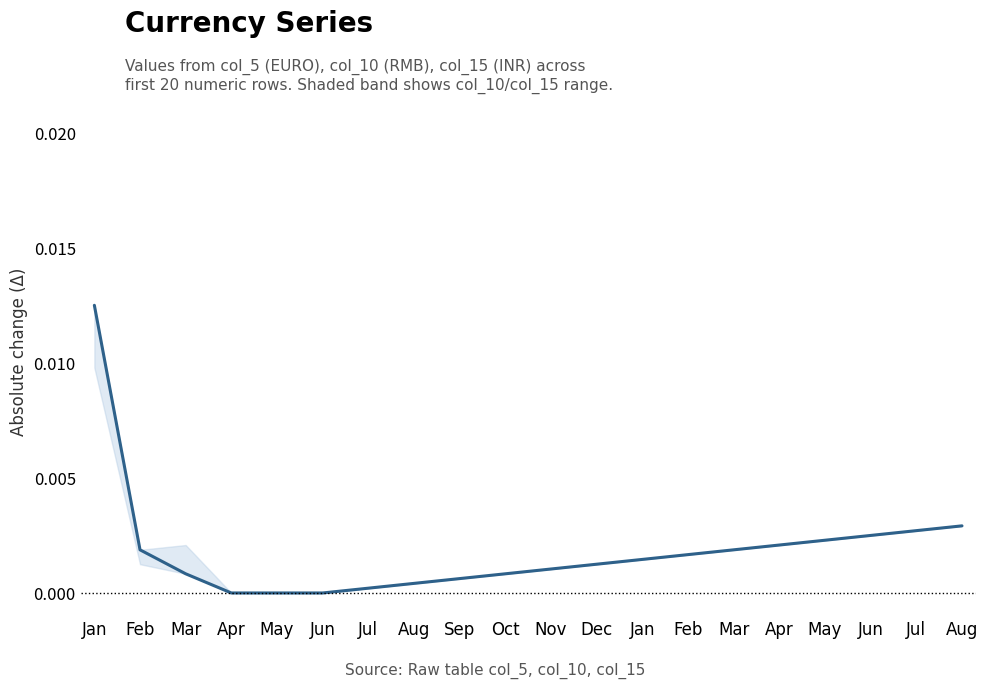

What is the label of the 8th point from the right?

Jan